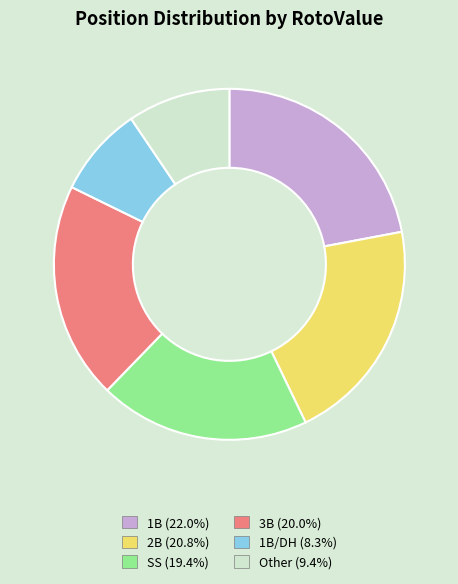

How many segments does this pie chart have?

6